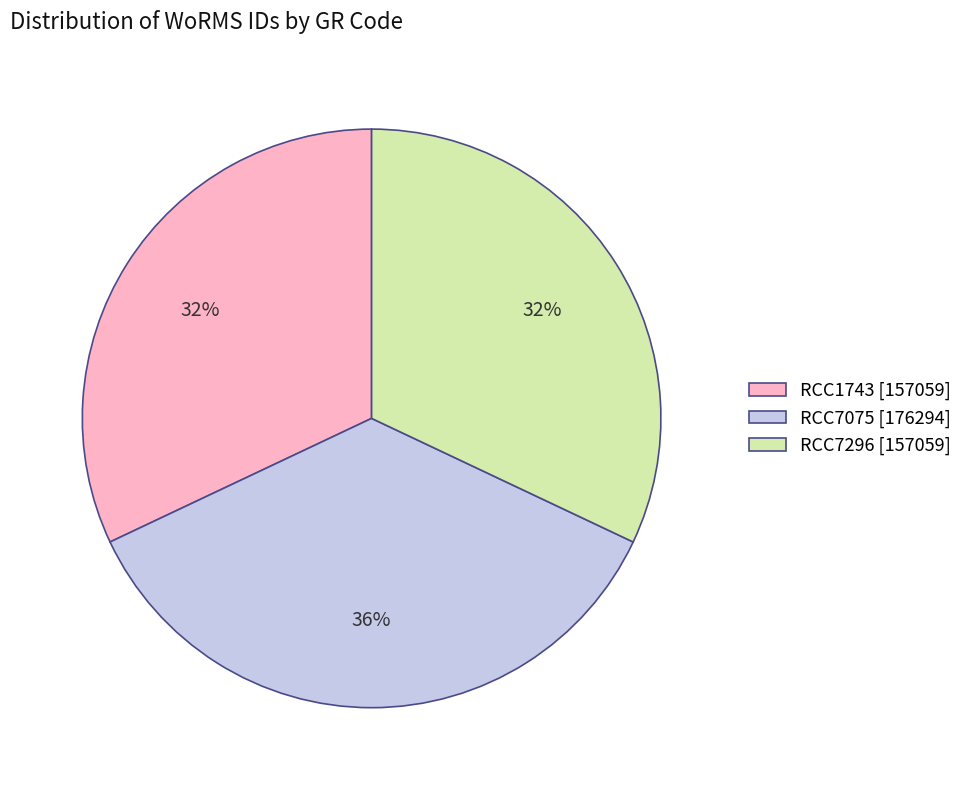

Is there any slice that represents more than half of the pie?

No